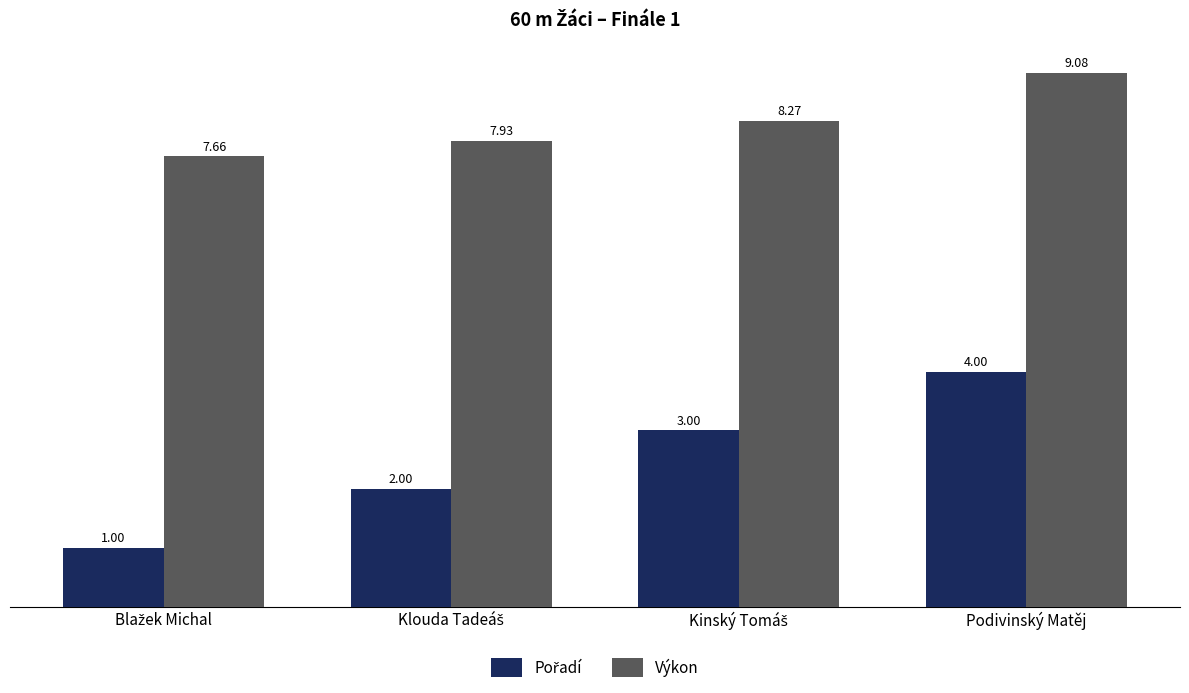

What is the difference between the second highest and second lowest values in the Výkon series?

0.3